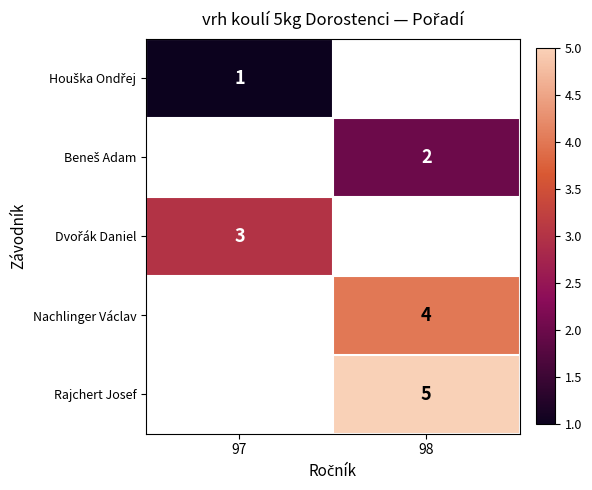

Which category has the highest value across all series?

98